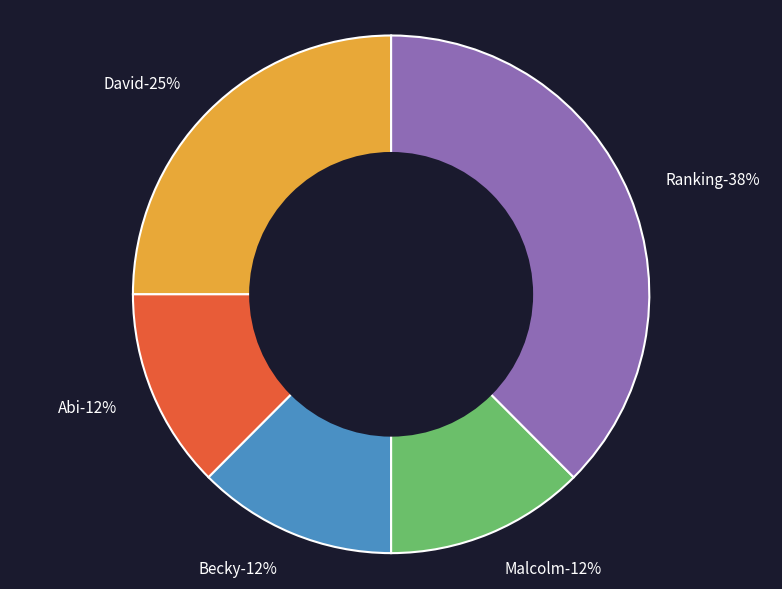

To the nearest percent, what portion does Abi represent?

12%